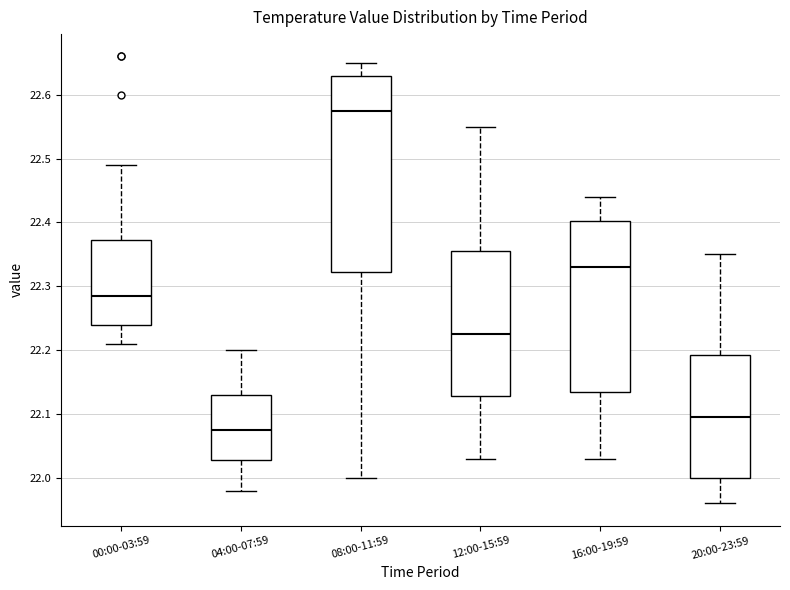

Reading left to right, transcribe this box plot: for each box, give where its median line is, the range the box spans, and where its two whiskers end, as read against the y-axis. The values are not printed on the chart, so give them approximately, as read against the axis.

00:00-03:59: median 22.29, box 22.24 to 22.37, whiskers 22.21 to 22.49
04:00-07:59: median 22.08, box 22.03 to 22.13, whiskers 21.98 to 22.20
08:00-11:59: median 22.58, box 22.32 to 22.63, whiskers 22.00 to 22.65
12:00-15:59: median 22.23, box 22.13 to 22.36, whiskers 22.03 to 22.55
16:00-19:59: median 22.33, box 22.14 to 22.40, whiskers 22.03 to 22.44
20:00-23:59: median 22.10, box 22.00 to 22.19, whiskers 21.96 to 22.35